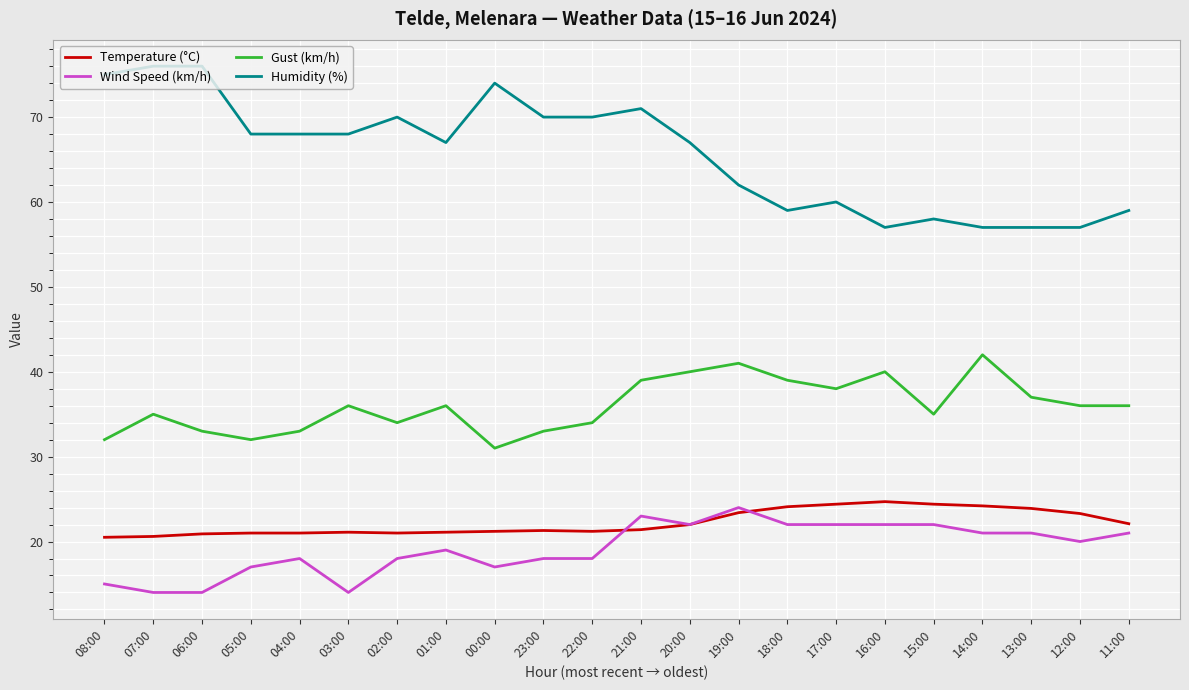

True or false: Humidity (%) and Temperature (°C) cross at least once.

False